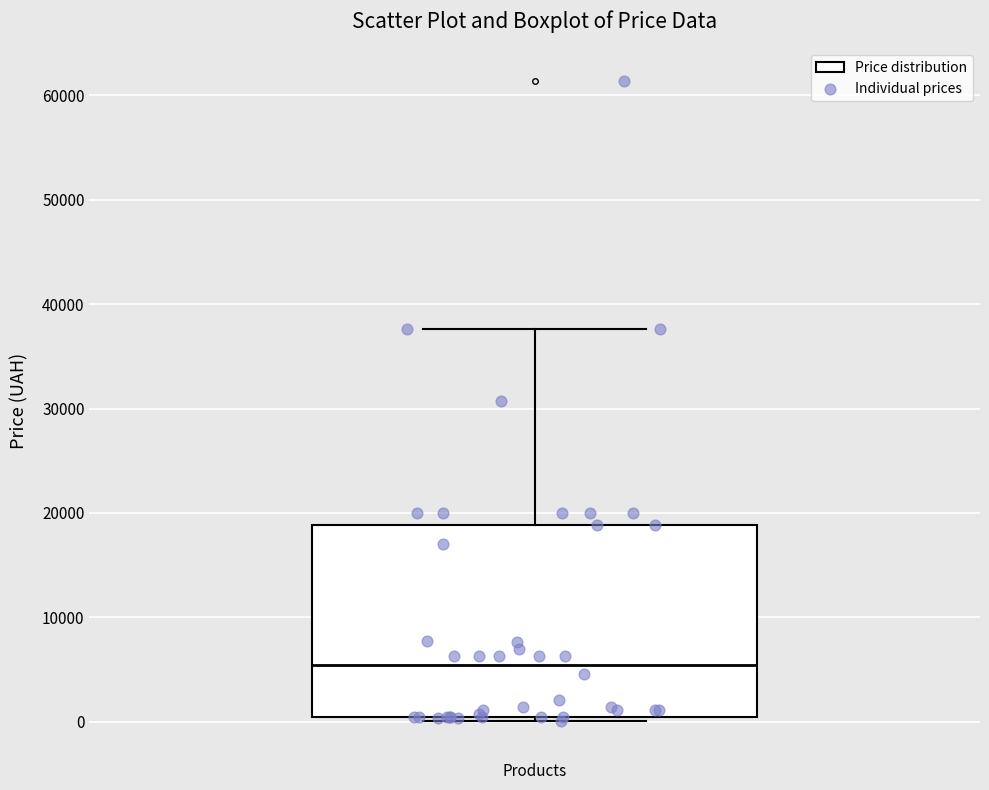

Transcribe this box plot: give where the median line is, the range the box spans, and where the two whiskers end, as read against the y-axis. The values are not printed on the chart, so give them approximately, as read against the axis.

median 5000, box 0 to 19000, whiskers 0 (just below the box's lower edge) to 38000